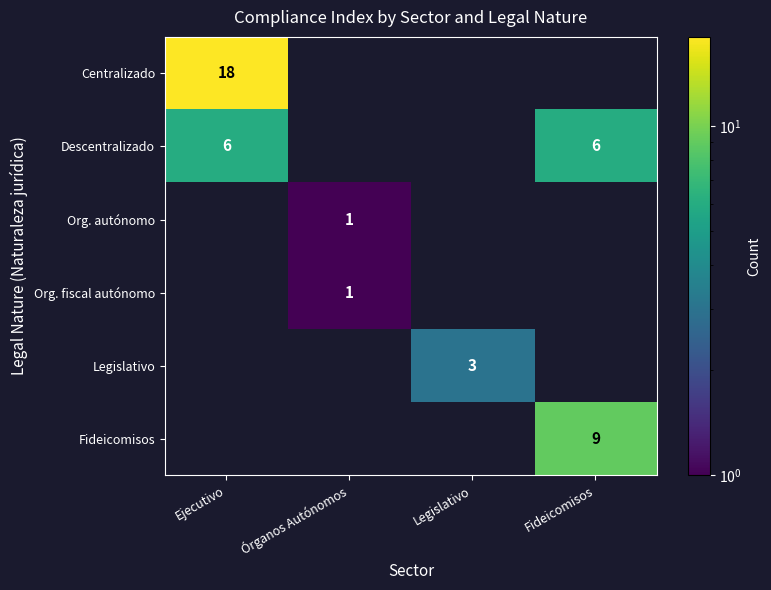

True or false: Descentralizado has a value of 6 at Ejecutivo.

True